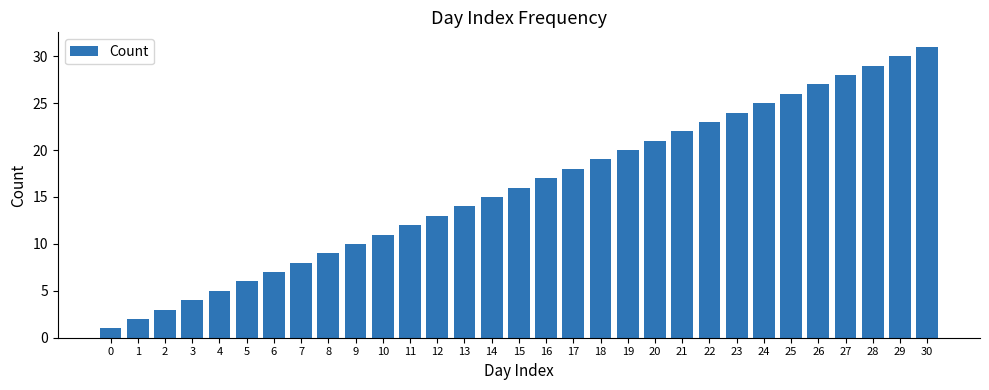

What is the value of the 21st bar from the left?

21